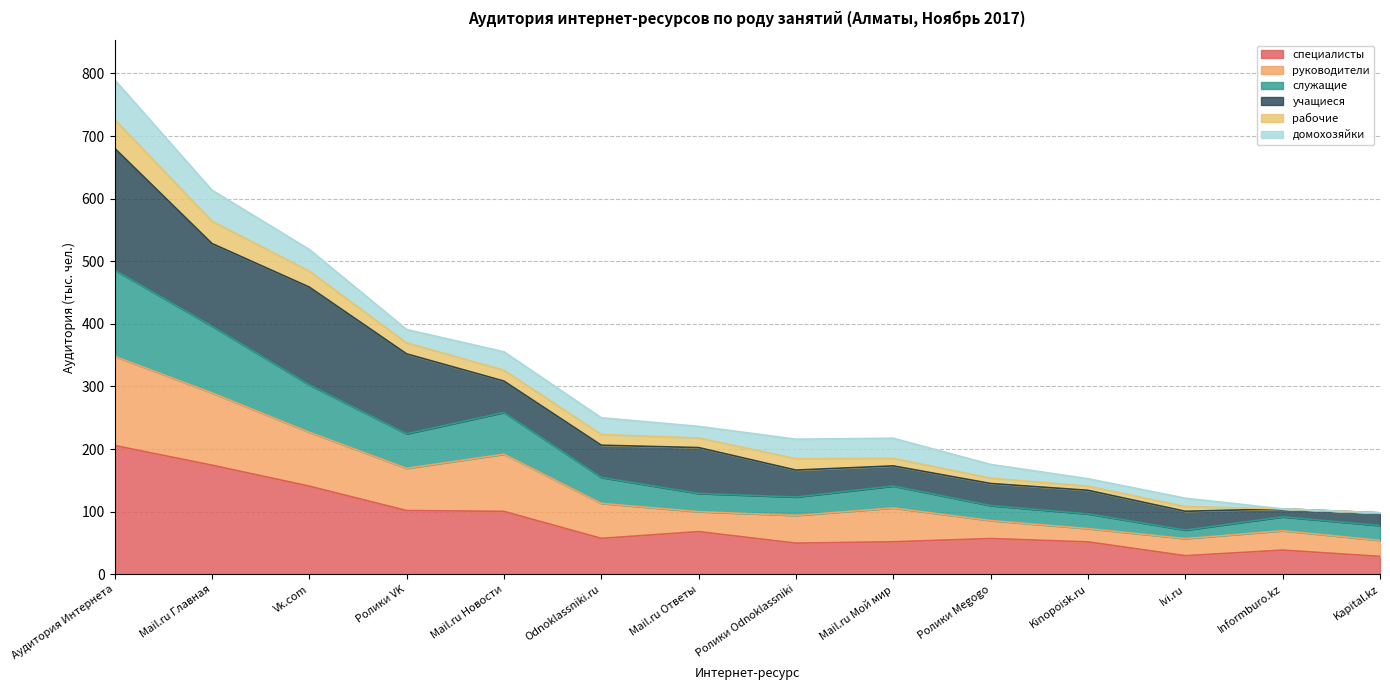

What is the minimum value for специалисты?

28.6